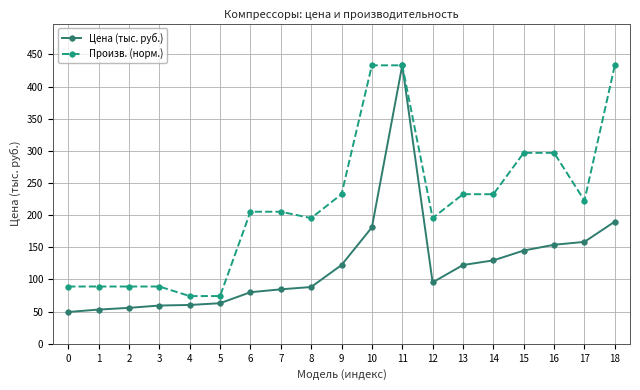

Is this an area chart (filled region under the line)?

No